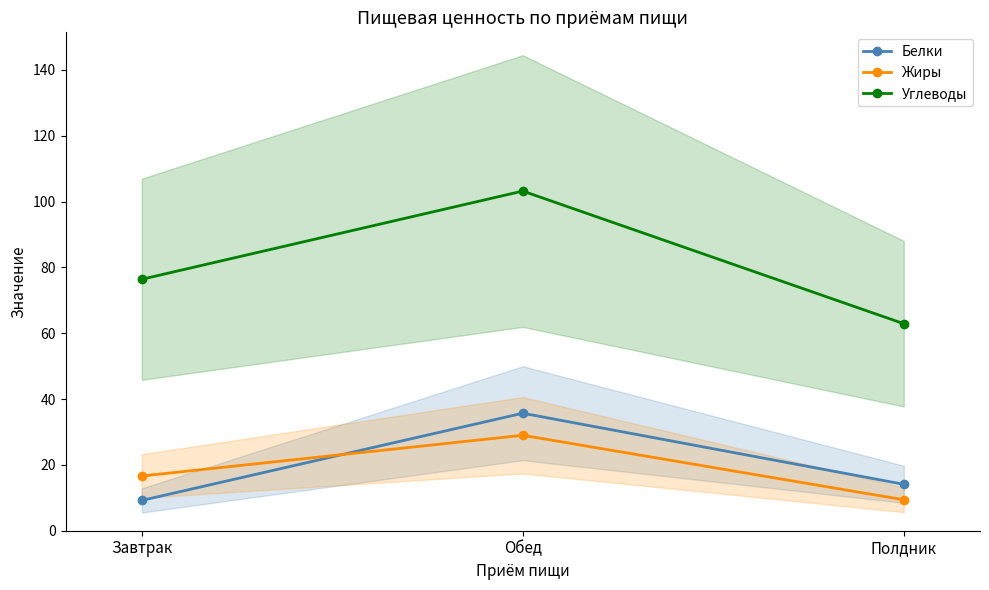

What is the label of the 2nd point from the left?

Обед